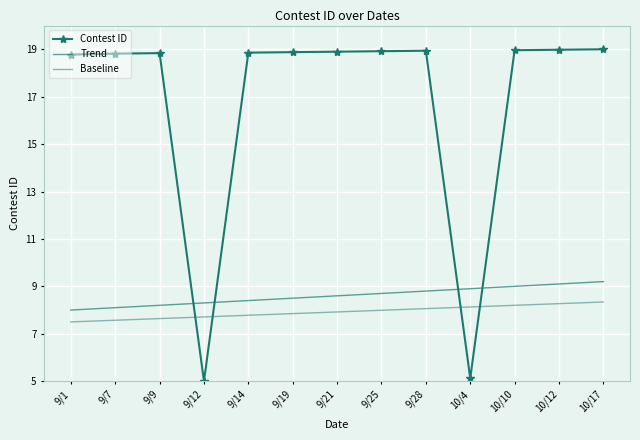

What is the label of the 1st point from the left?

9/1